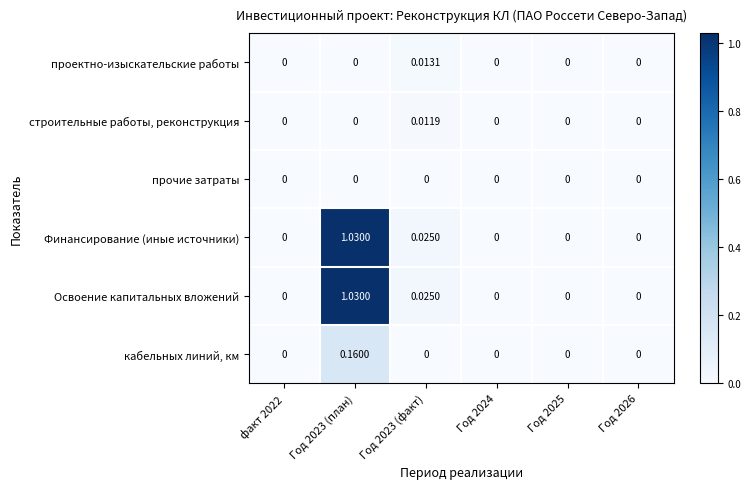

Reading right to left, list all the values displayed in this chart.

проектно-изыскательские работы: Год 2026=0.0	Год 2025=0.0	Год 2024=0.0	Год 2023 (факт)=0.0	Год 2023 (план)=0.0	факт 2022=0.0
строительные работы, реконструкция: Год 2026=0.0	Год 2025=0.0	Год 2024=0.0	Год 2023 (факт)=0.0	Год 2023 (план)=0.0	факт 2022=0.0
прочие затраты: Год 2026=0.0	Год 2025=0.0	Год 2024=0.0	Год 2023 (факт)=0.0	Год 2023 (план)=0.0	факт 2022=0.0
Финансирование (иные источники): Год 2026=0.0	Год 2025=0.0	Год 2024=0.0	Год 2023 (факт)=0.0	Год 2023 (план)=1.0	факт 2022=0.0
Освоение капитальных вложений: Год 2026=0.0	Год 2025=0.0	Год 2024=0.0	Год 2023 (факт)=0.0	Год 2023 (план)=1.0	факт 2022=0.0
кабельных линий, км: Год 2026=0.0	Год 2025=0.0	Год 2024=0.0	Год 2023 (факт)=0.0	Год 2023 (план)=0.2	факт 2022=0.0